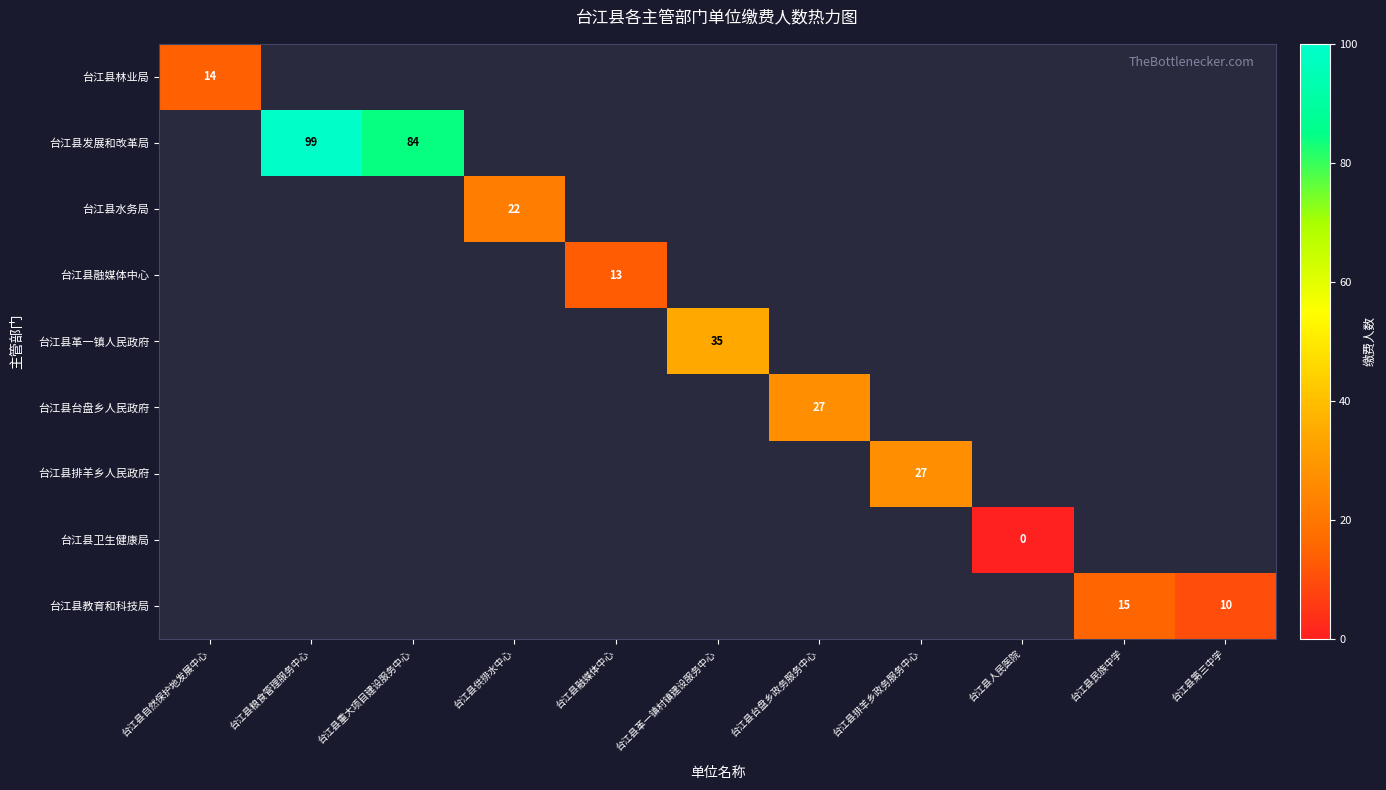

The 台江县教育和科技局 series shows 6 at 台江县第三中学. True or false?

False